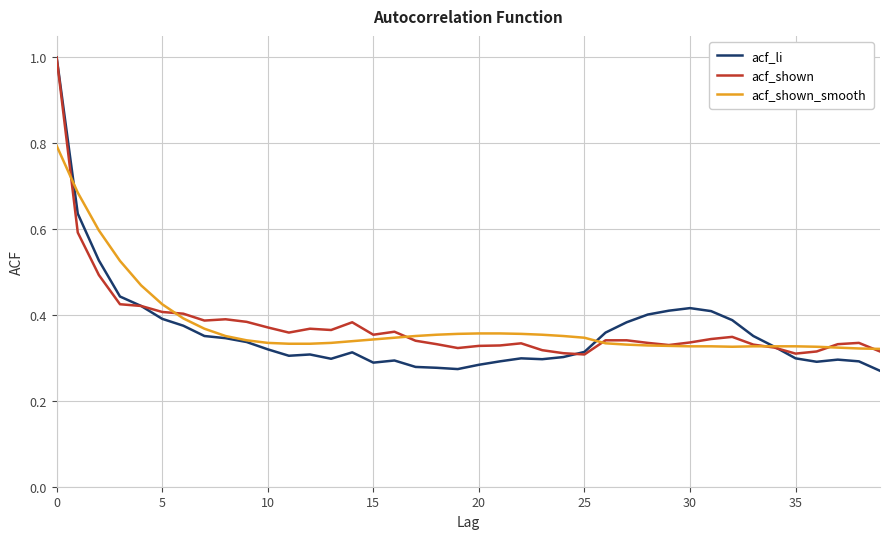

Which series has the largest range (max minus min)?

acf_li